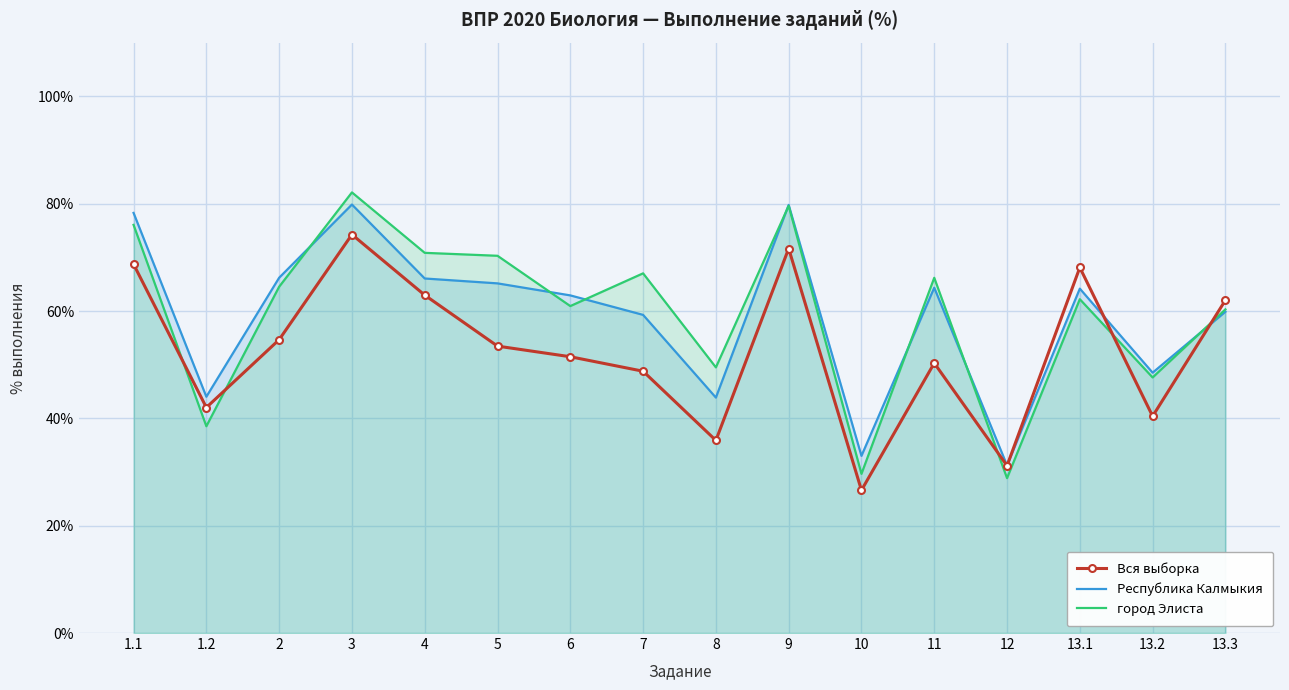

What is the sum of all Республика Калмыкия values?

946.5